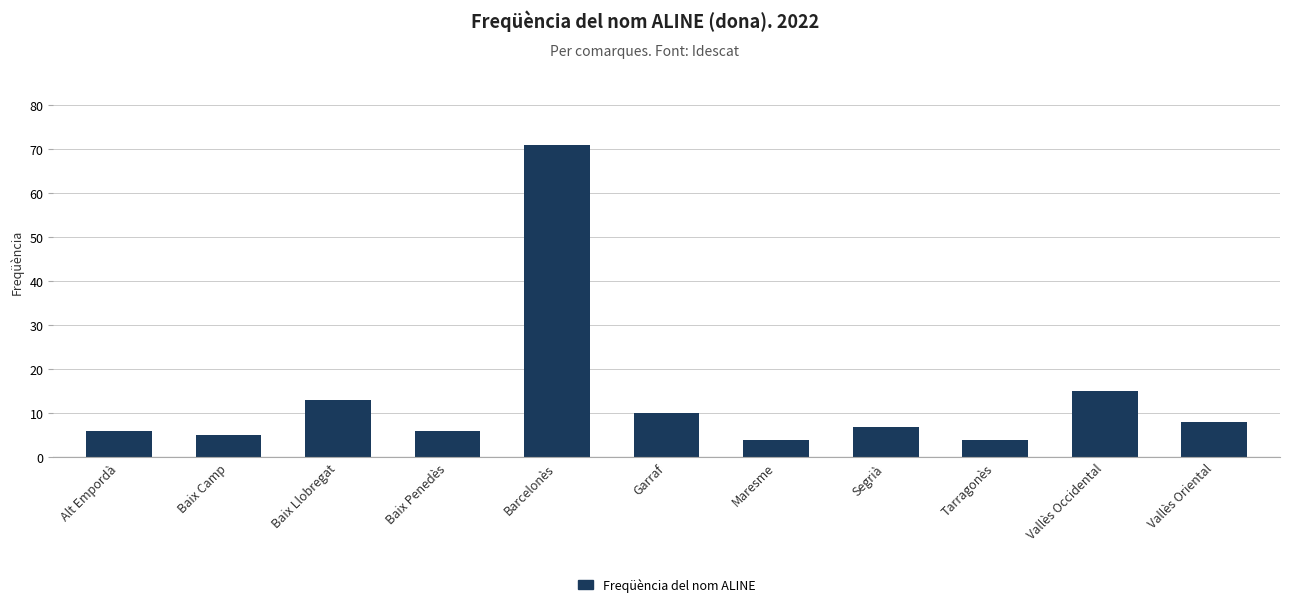

What is the sum of the values at Barcelonès and Garraf?

81